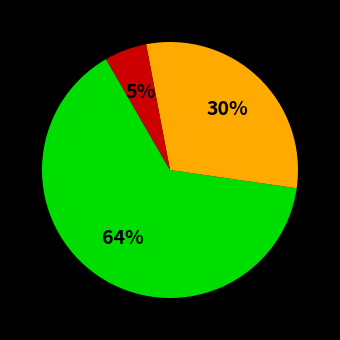

To the nearest percent, what is the average slice percentage?

33%